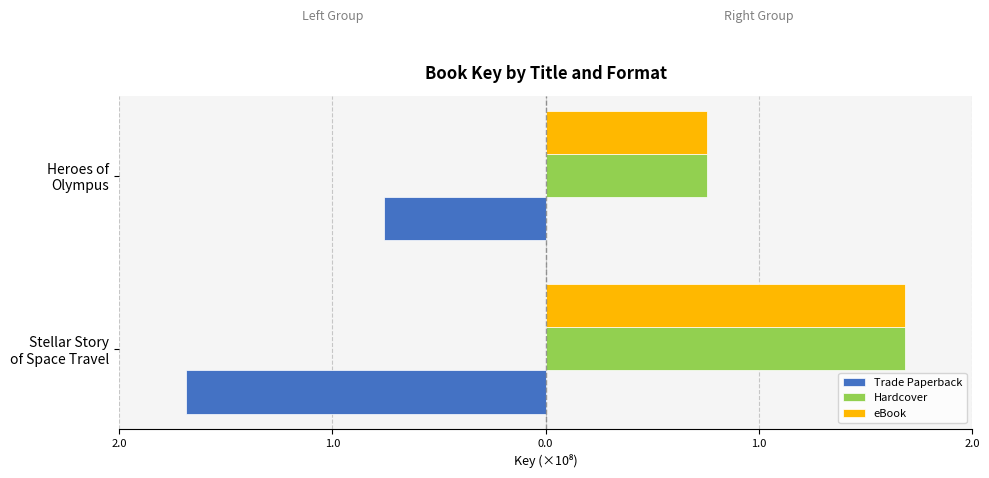

List the series in order of their peak value, lowest first.

Trade Paperback, Hardcover, eBook